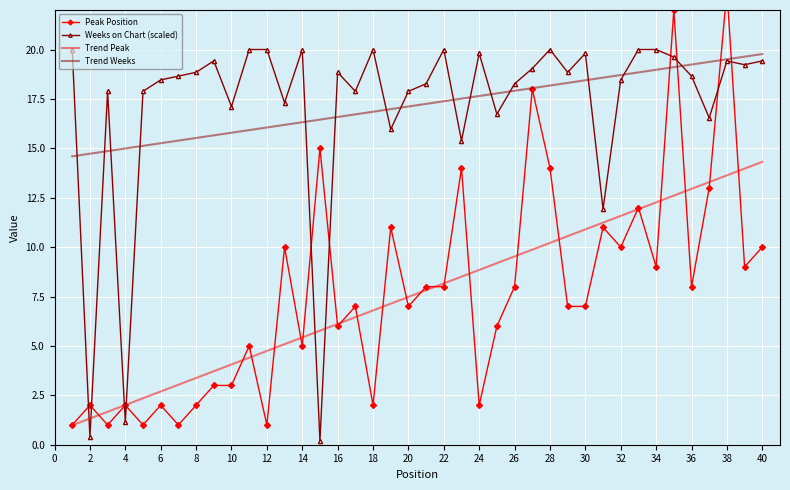

Reading left to right, list all the values displayed in this chart.

Peak Position: 1.0	2.0	1.0	2.0	1.0	2.0	1.0	2.0	3.0	3.0	5.0	1.0	10.0	5.0	15.0	6.0	7.0	2.0	11.0	7.0	8.0	8.0	14.0	2.0	6.0	8.0	18.0	14.0	7.0	7.0	11.0	10.0	12.0	9.0	22.0	8.0	13.0	23.0	9.0	10.0
Weeks on Chart (scaled): 20.0	0.4	17.9	1.2	17.9	18.5	18.7	18.8	19.4	17.1	20.0	20.0	17.3	20.0	0.2	18.8	17.9	20.0	16.0	17.9	18.3	20.0	15.4	19.8	16.7	18.3	19.0	20.0	18.8	19.8	11.9	18.5	20.0	20.0	19.6	18.7	16.5	19.4	19.2	19.4
Trend Peak: 1.0	1.3	1.7	2.0	2.4	2.7	3.0	3.4	3.7	4.1	4.4	4.7	5.1	5.4	5.8	6.1	6.5	6.8	7.1	7.5	7.8	8.2	8.5	8.8	9.2	9.5	9.9	10.2	10.6	10.9	11.2	11.6	11.9	12.3	12.6	12.9	13.3	13.6	14.0	14.3
Trend Weeks: 14.6	14.7	14.9	15.0	15.1	15.3	15.4	15.5	15.7	15.8	15.9	16.1	16.2	16.3	16.5	16.6	16.7	16.9	17.0	17.1	17.2	17.4	17.5	17.6	17.8	17.9	18.0	18.2	18.3	18.4	18.6	18.7	18.8	19.0	19.1	19.2	19.4	19.5	19.6	19.8